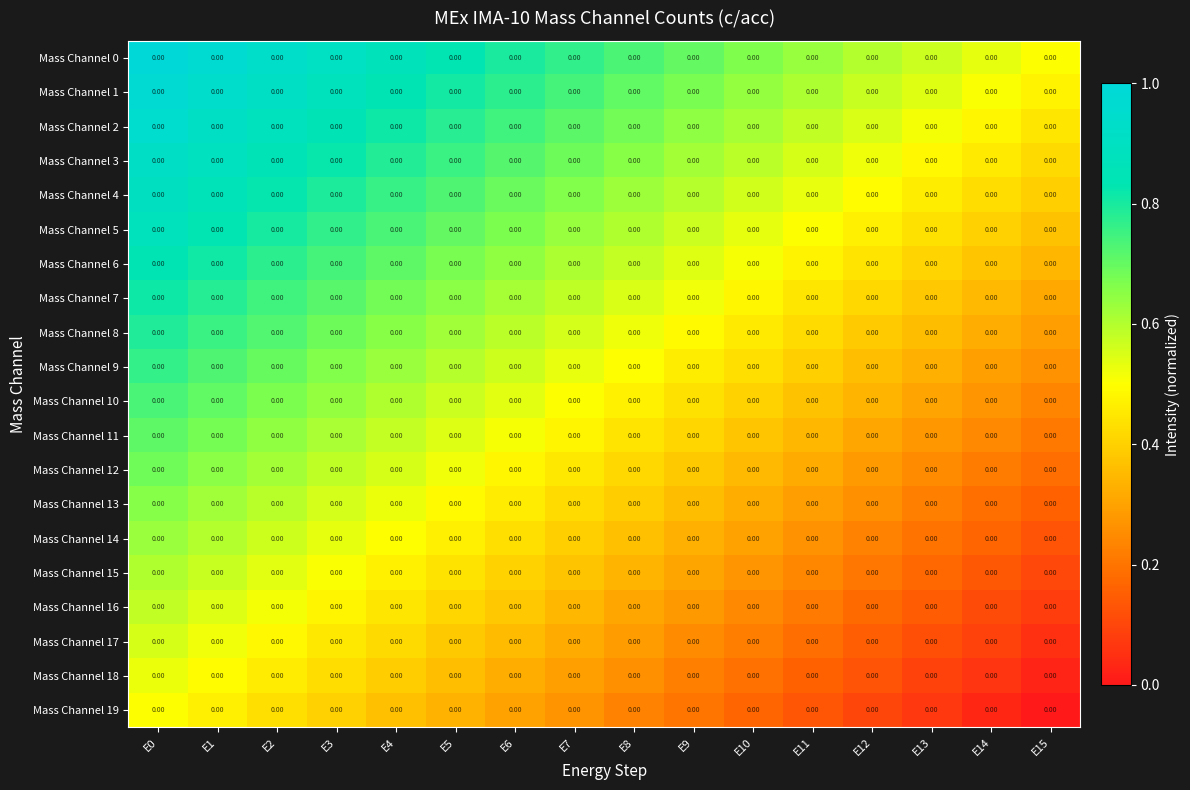

Read the Mass Channel 6 value at E0.

0.8